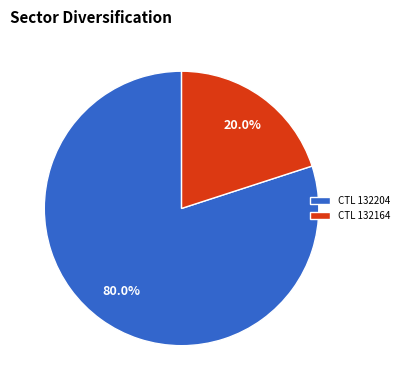

Does CTL 132164 account for over 50% of the chart?

No